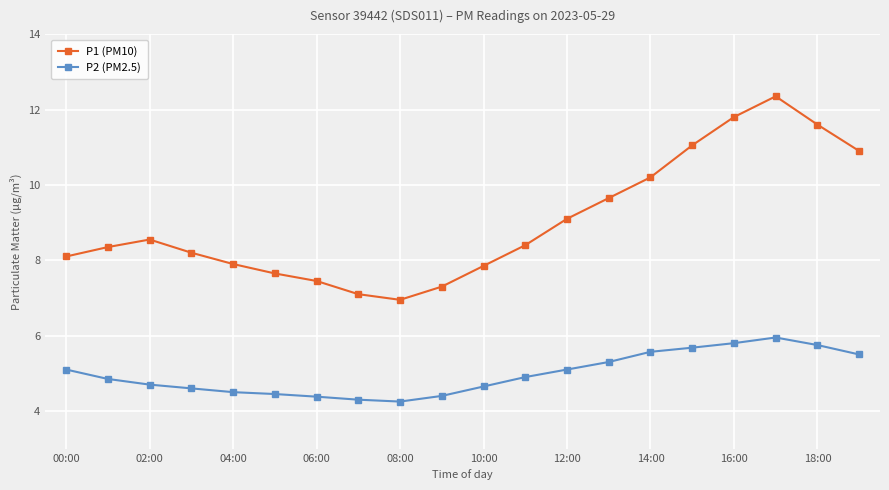

List the series in order of their overall mean, lowest first.

P2 (PM2.5), P1 (PM10)